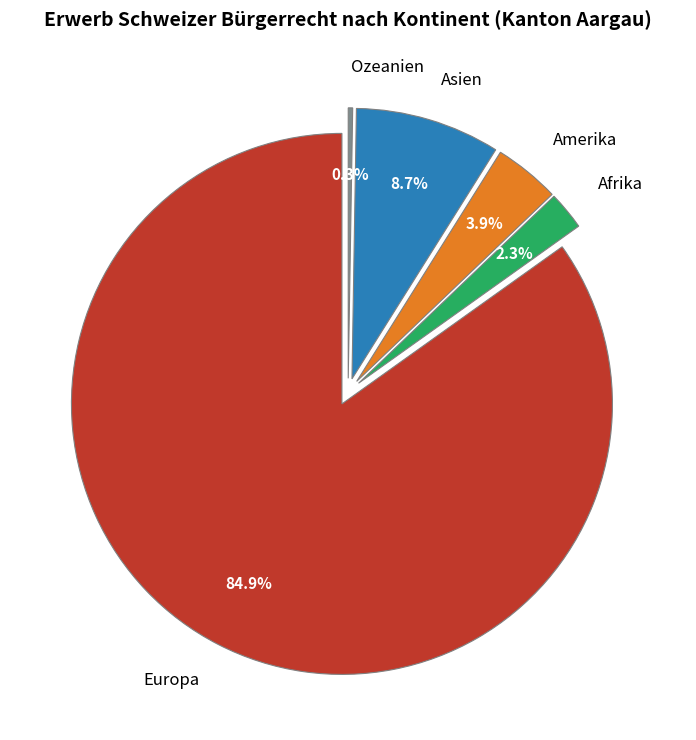

Which slice is the largest?

Europa